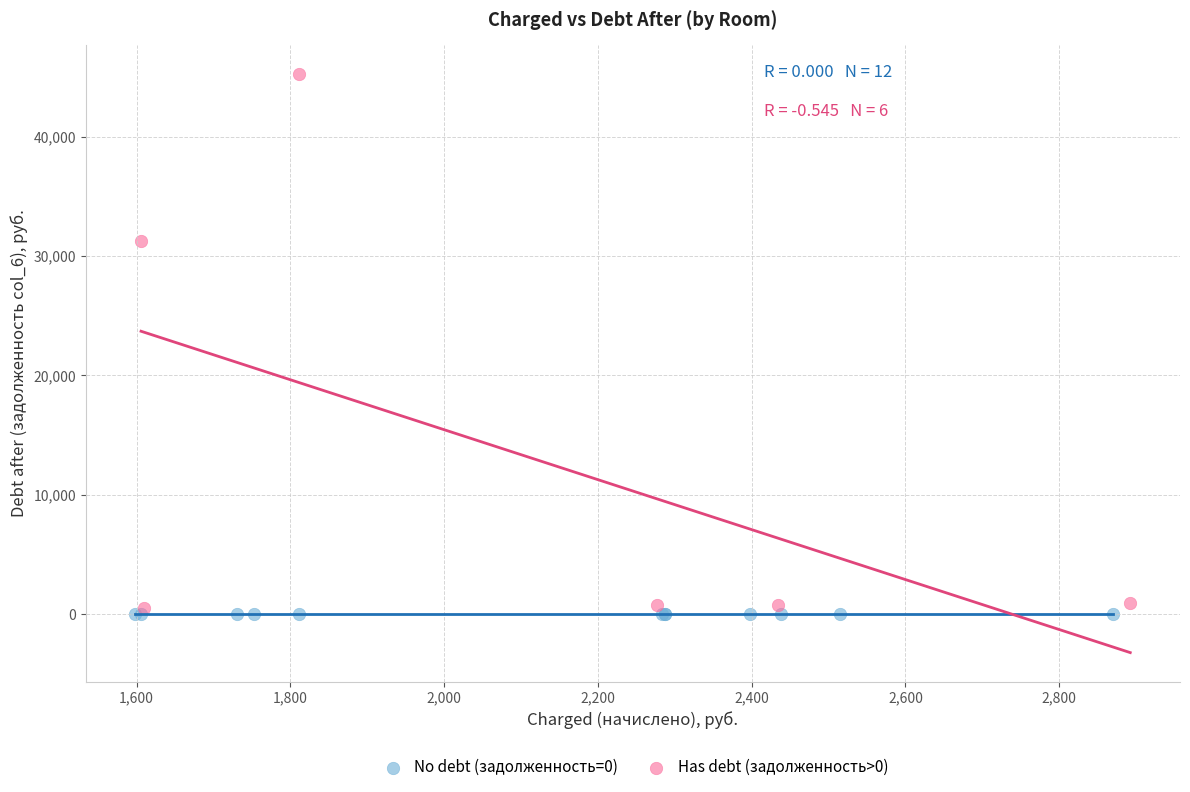

Which series contains the lowest Y value?

No debt (задолженность=0)